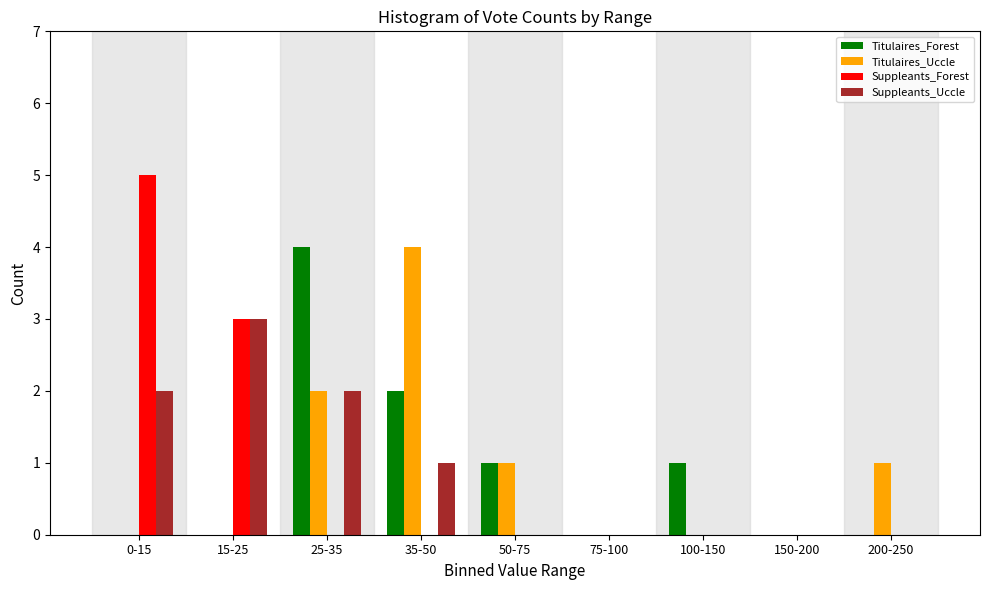

What is the sum of all Suppleants_Uccle values?

8